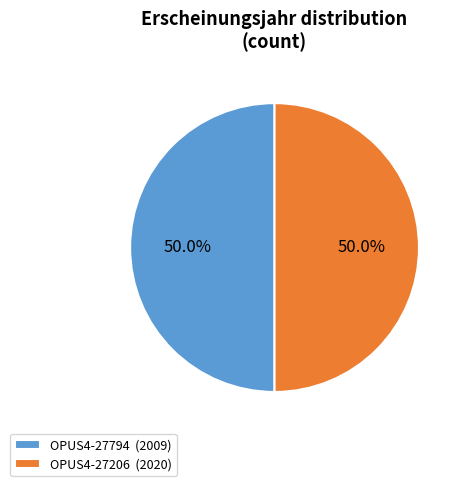

What percentage do OPUS4-27794 (2009) and OPUS4-27206 (2020) together represent?

100.0%